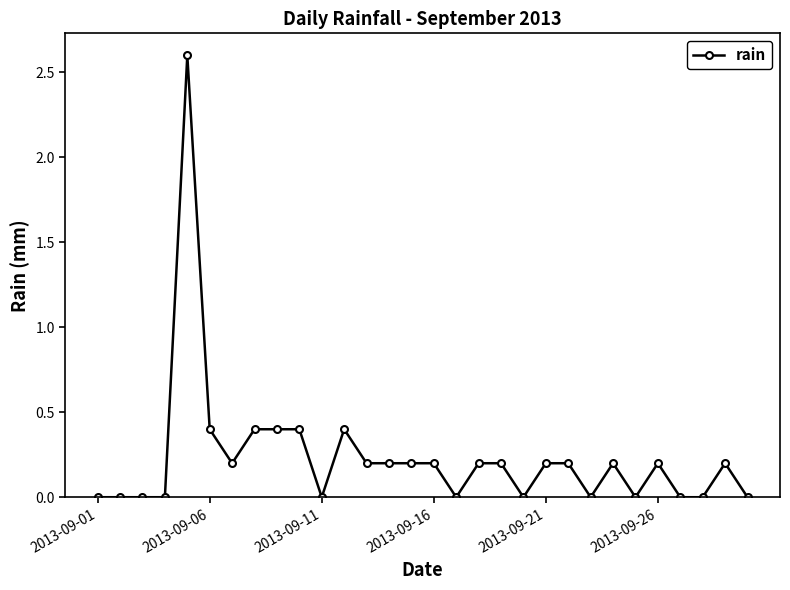

Reading left to right, extract all data points from this chart.

0.0	0.0	0.0	0.0	2.6	0.4	0.2	0.4	0.4	0.4	0.0	0.4	0.2	0.2	0.2	0.2	0.0	0.2	0.2	0.0	0.2	0.2	0.0	0.2	0.0	0.2	0.0	0.0	0.2	0.0